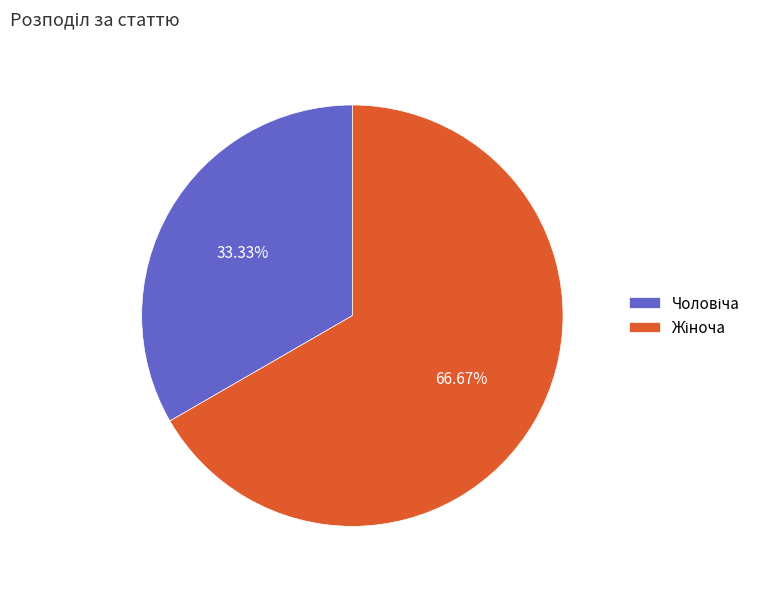

How many slices are in this pie chart?

2